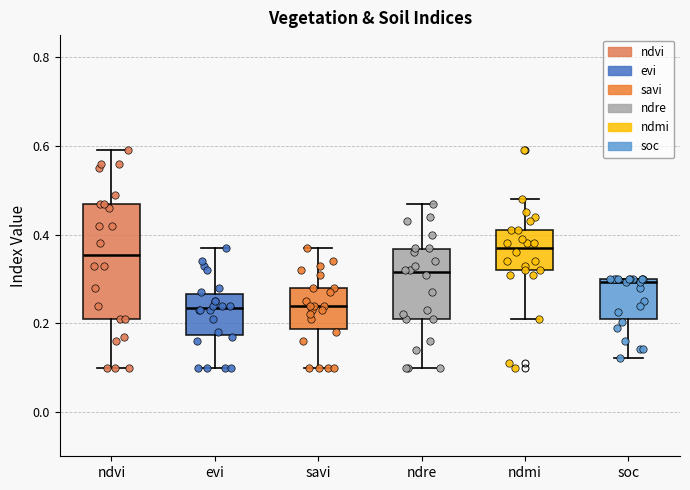

Comparing the boxes themselves (not the whiskers), which one is the tallest?

ndvi